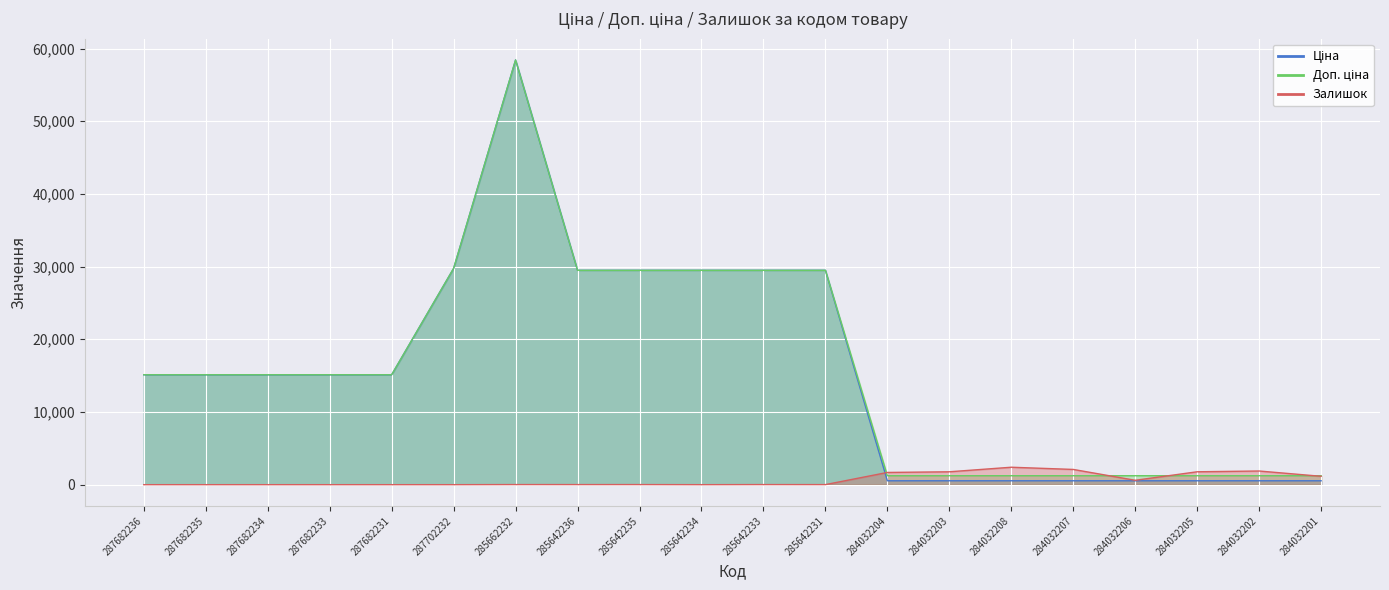

At how many categories does at least one series exceed 43957?

1